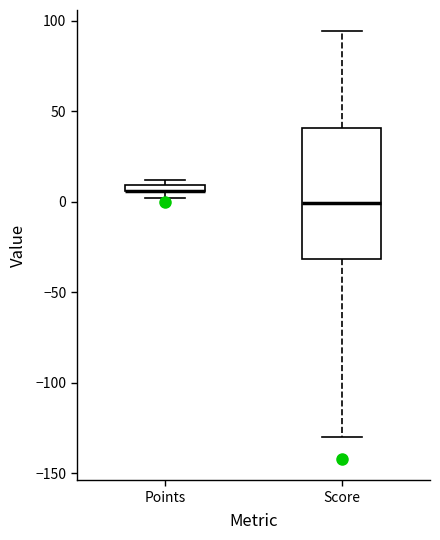

Where is the lower edge of the box for Points on the y-axis? The values are not printed on the chart, so give them approximately, as read against the axis.

5